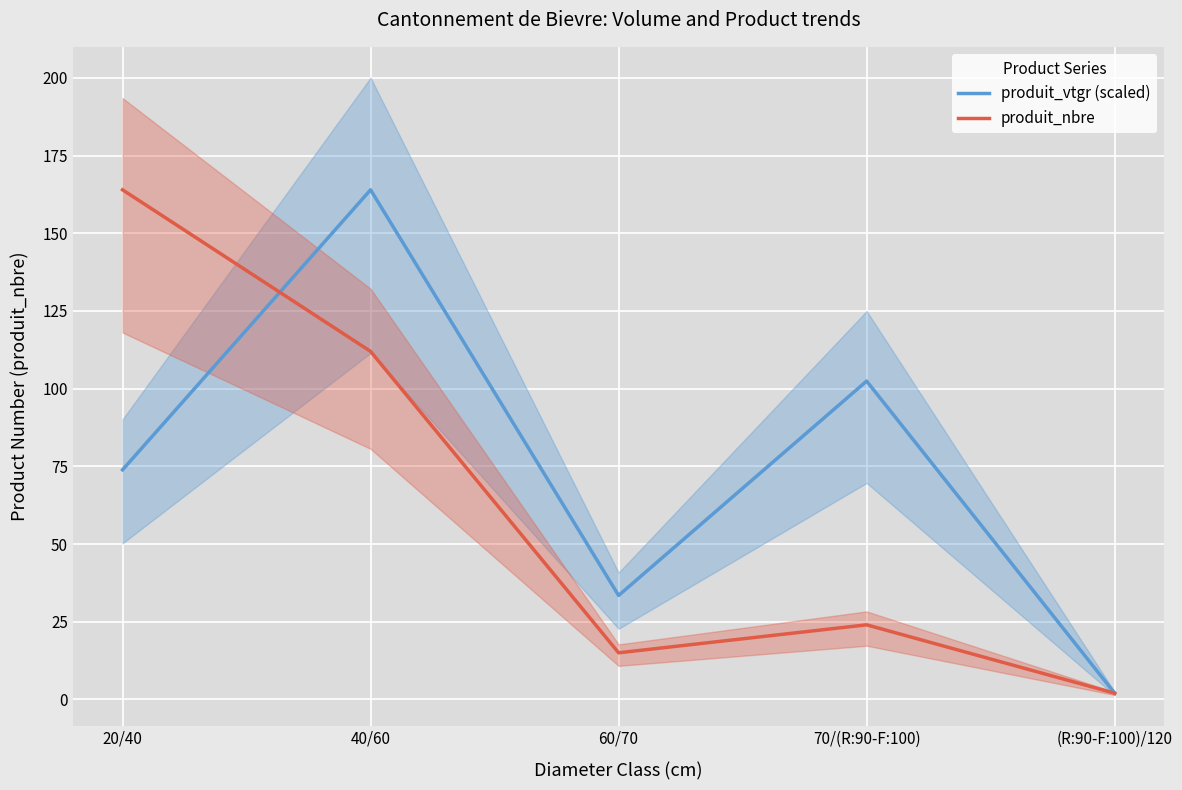

What is the sum of all produit_nbre values?

317.0